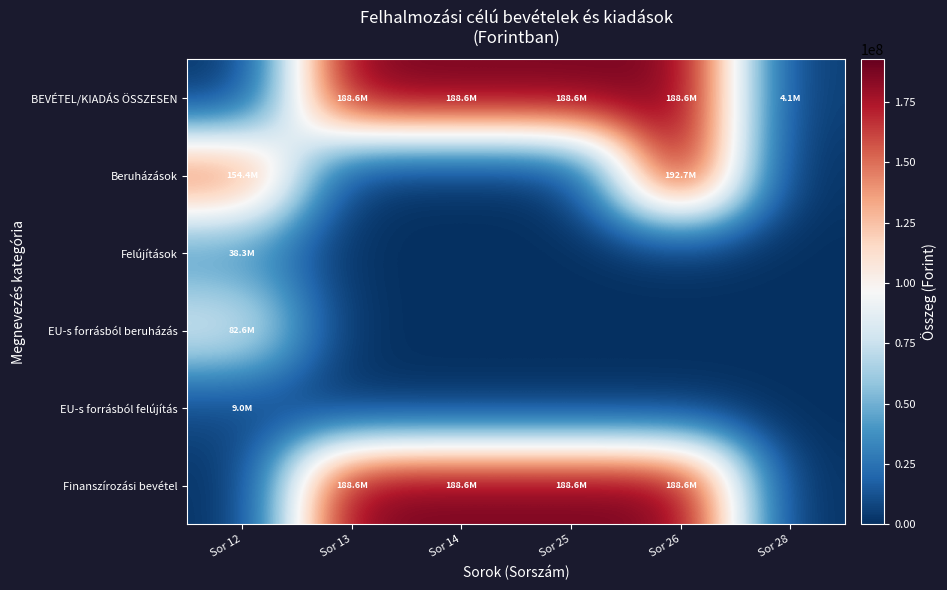

List the series in order of their peak value, lowest first.

EU-s forrásból felújítás, Felújítások, EU-s forrásból beruházás, BEVÉTEL/KIADÁS ÖSSZESEN, Finanszírozási bevétel, Beruházások